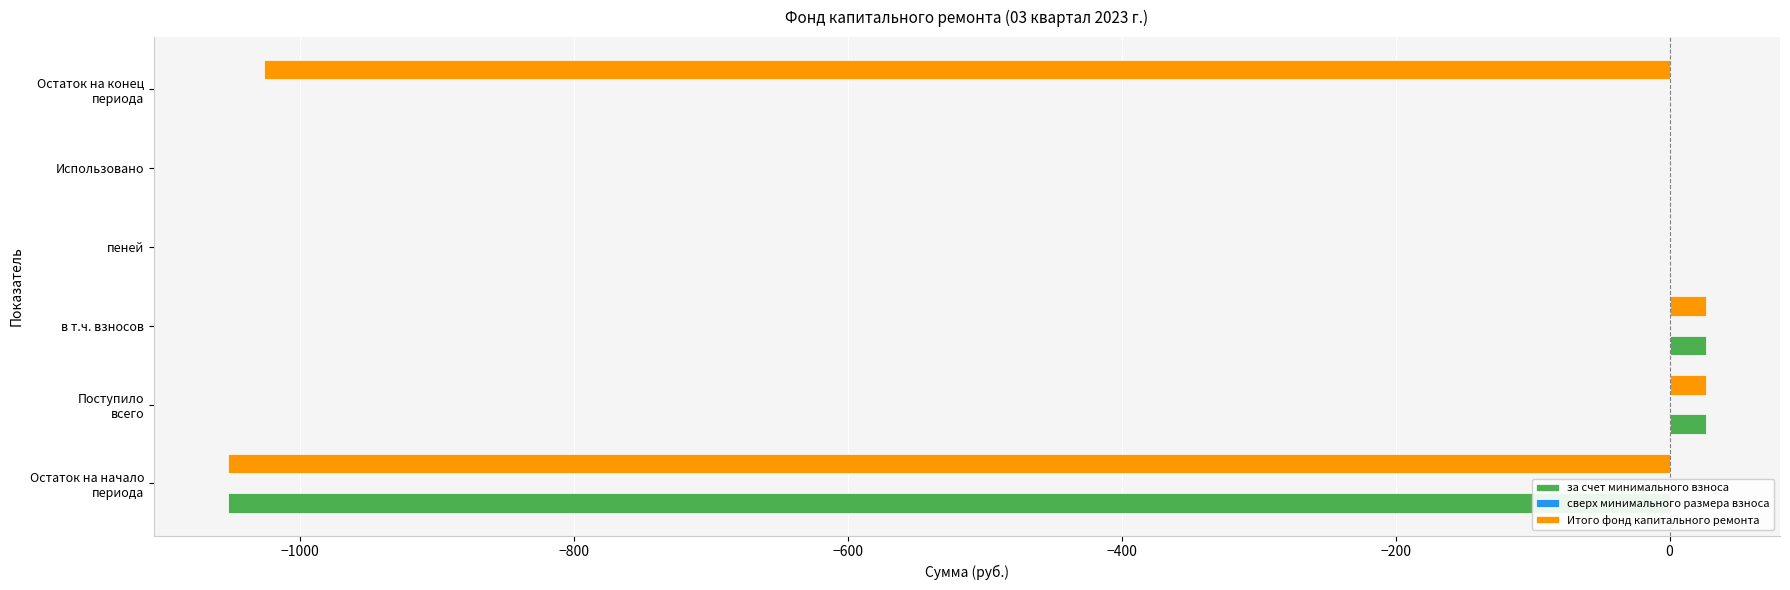

The за счет минимального взноса series shows 552.7 at пеней. True or false?

False